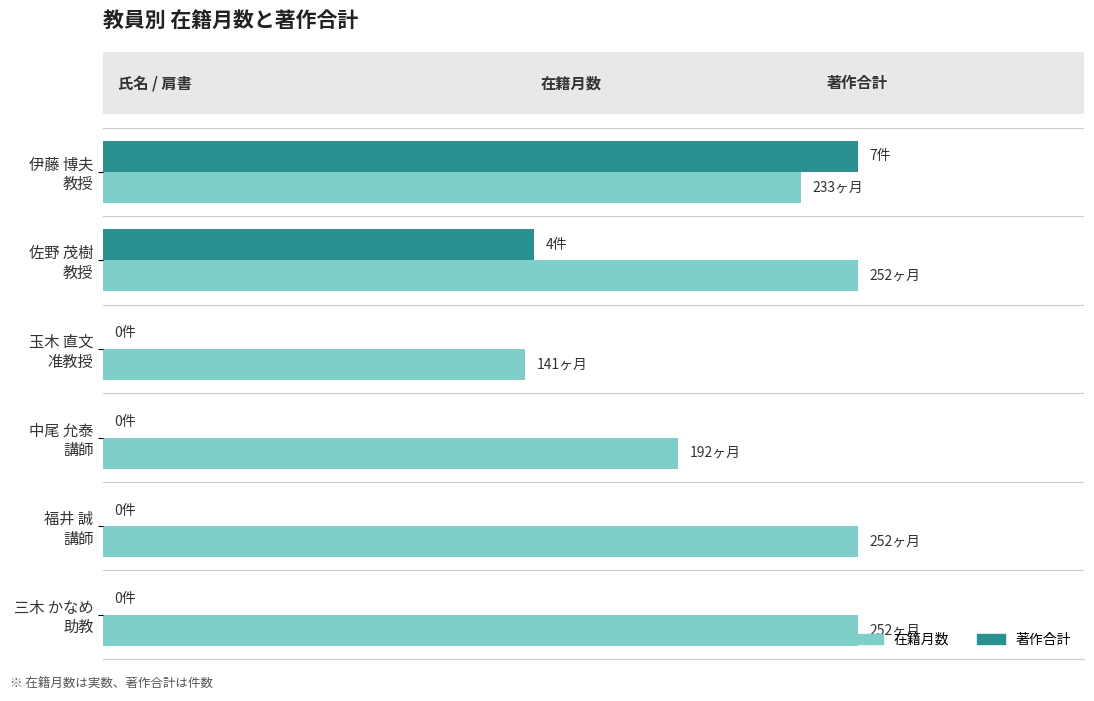

List the series in order of their peak value, highest first.

在籍月数, 著作合計